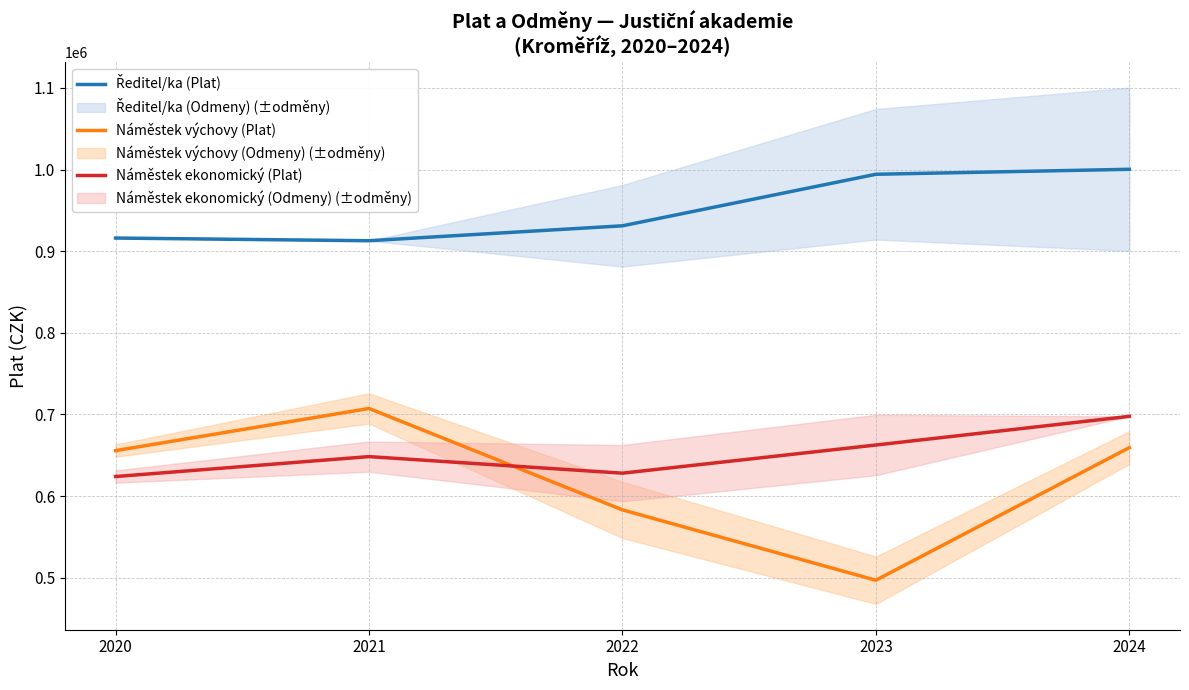

Reading right to left, extract all data points from this chart.

Ředitel/ka (Plat): 2024=1000323	2023=994218	2022=931070	2021=912784	2020=916081
Náměstek výchovy (Plat): 2024=659274	2023=496781	2022=583020	2021=707258	2020=655572
Náměstek ekonomický (Plat): 2024=697593	2023=662472	2022=627968	2021=648278	2020=623843